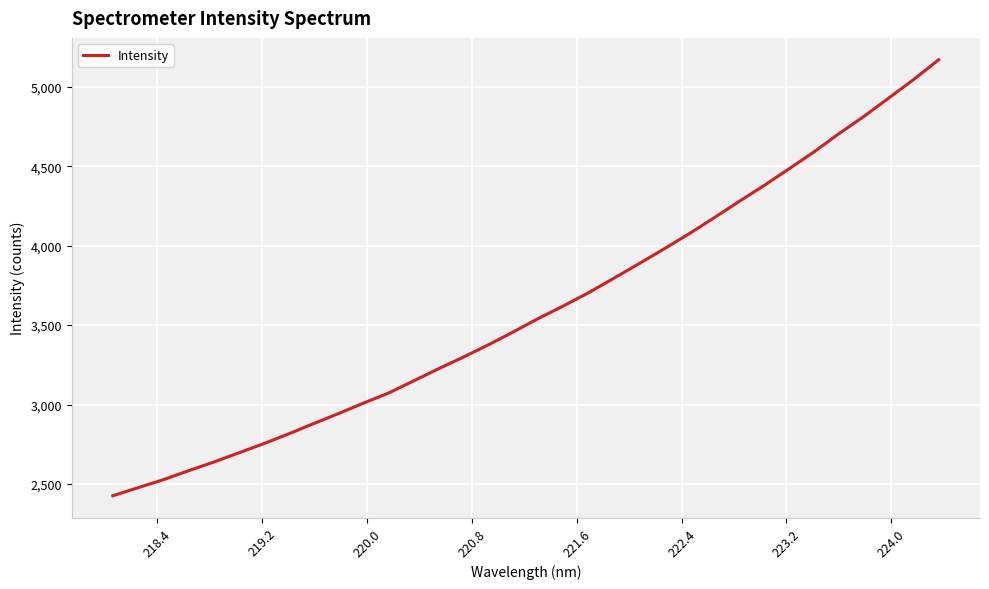

Count the number of categories in the chart.

34